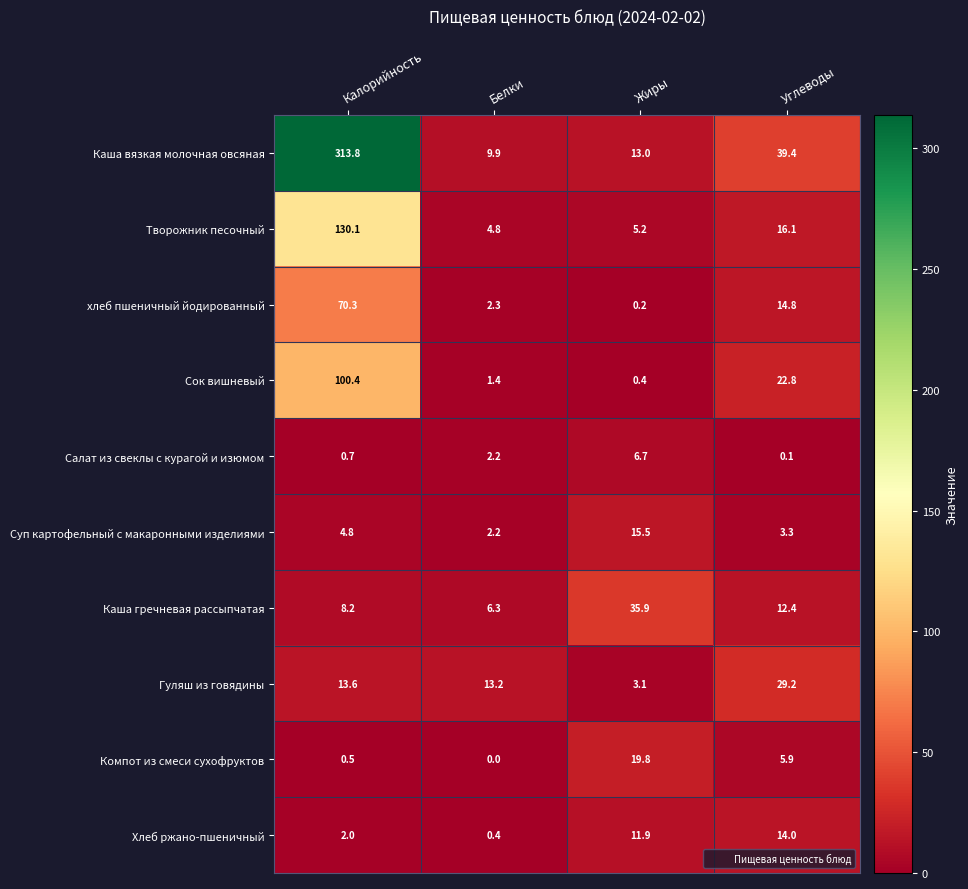

At which label does Суп картофельный с макаронными изделиями reach its minimum?

Белки